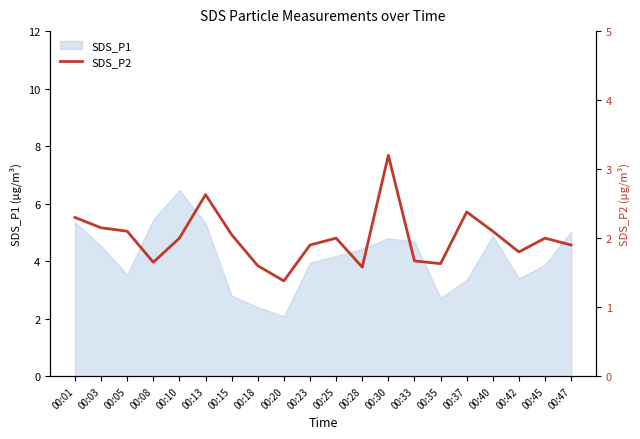

At which label is the value closest to 2?

00:10